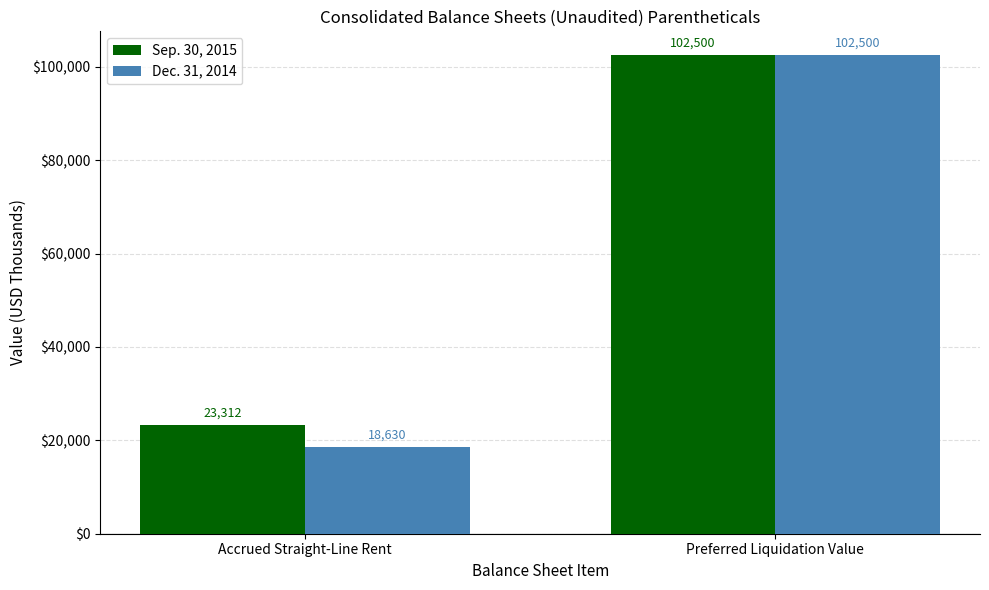

At how many categories does at least one series exceed 81376?

1